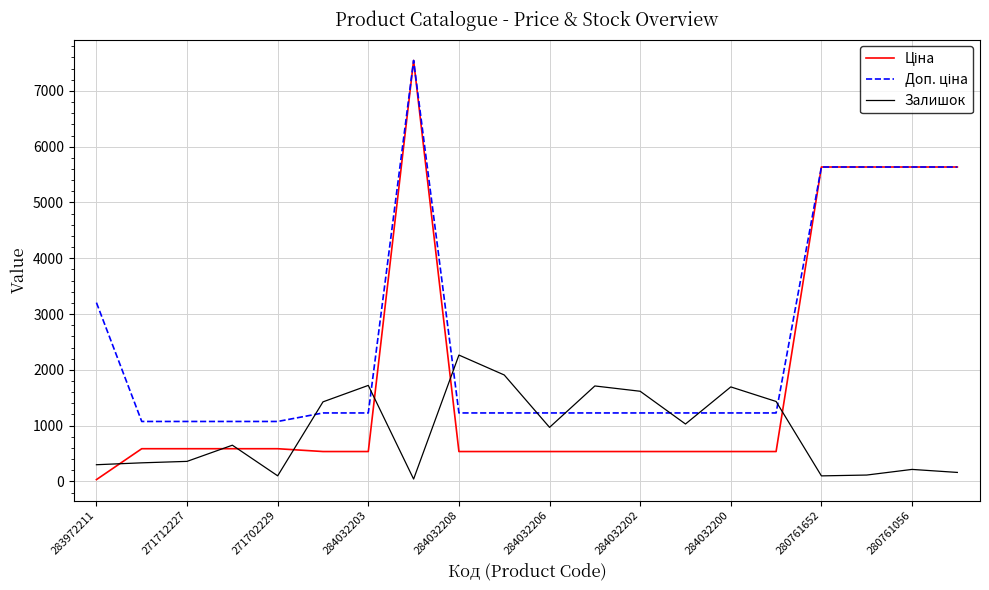

What is the greatest value displayed?

7545.9